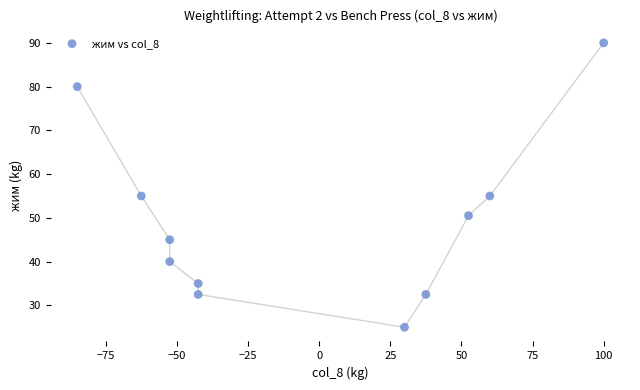

What is the average Y value?

49.1